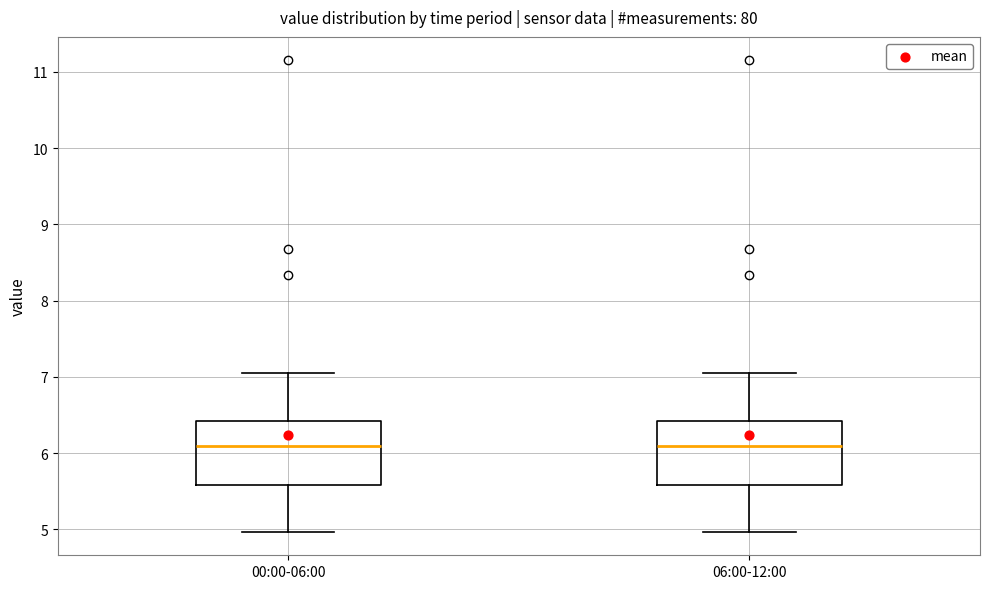

Reading left to right, transcribe this box plot: for each box, give where its median line is, the range the box spans, and where its two whiskers end, as read against the y-axis. The values are not printed on the chart, so give them approximately, as read against the axis.

00:00-06:00: median 6.1, box 5.6 to 6.4, whiskers 5.0 to 7.1
06:00-12:00: median 6.1, box 5.6 to 6.4, whiskers 5.0 to 7.1